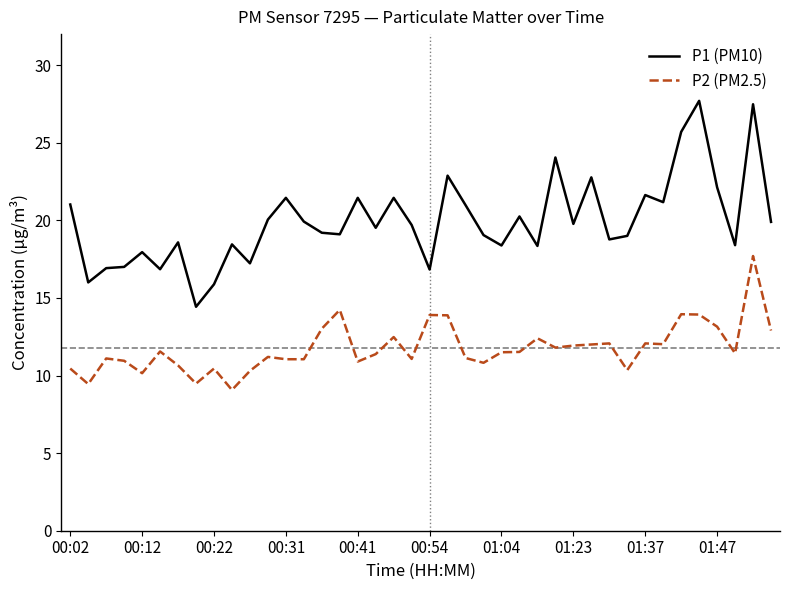

Which series has the widest spread of values?

P1 (PM10)